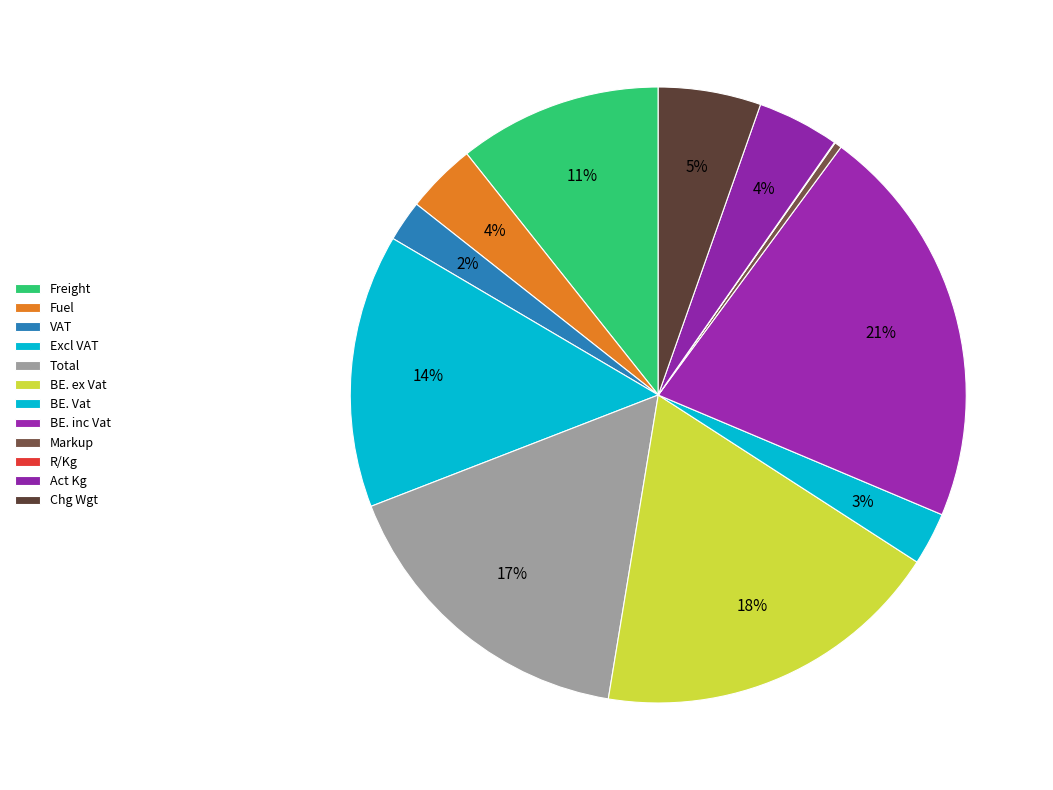

How many slices are in this pie chart?

12